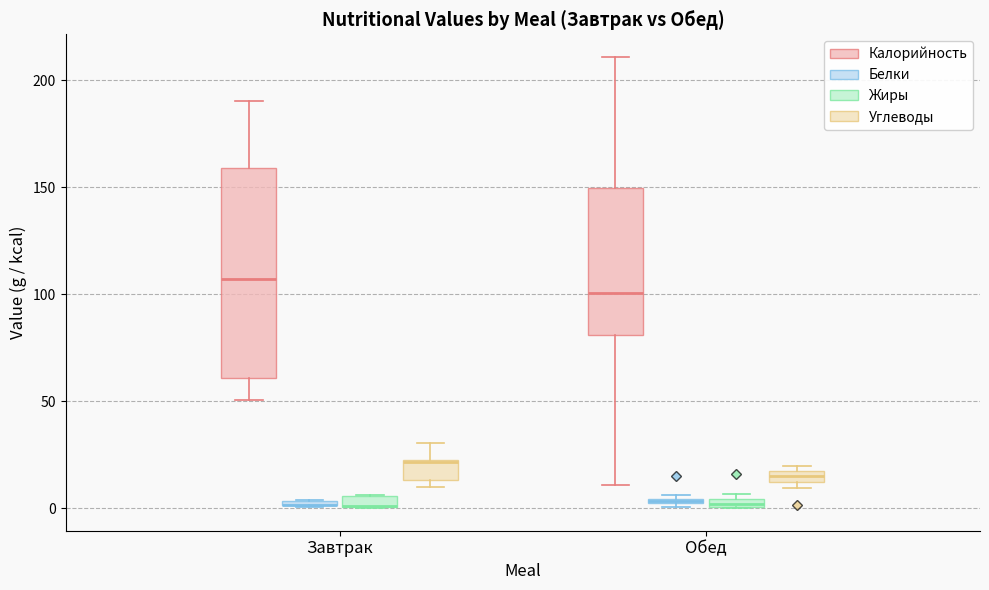

Which box is the tallest, from its lower edge to its upper edge?

Завтрак (Калорийность)